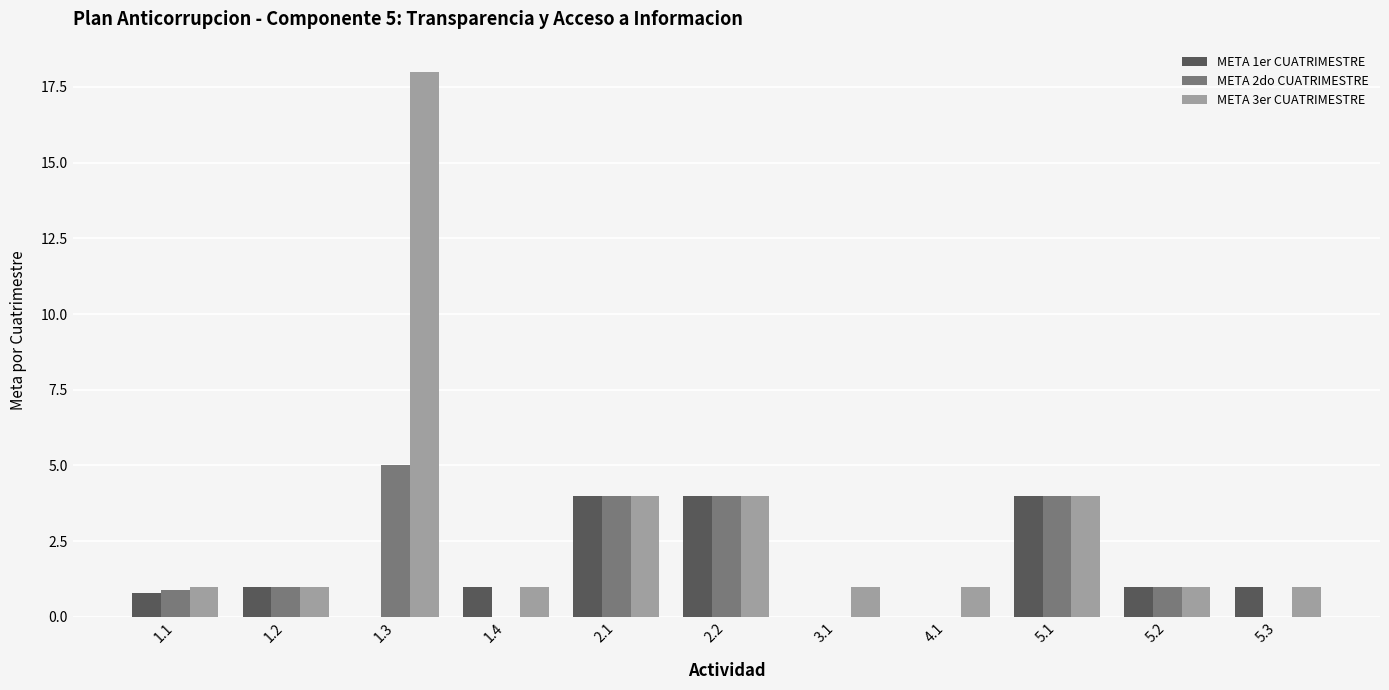

Which series has the widest spread of values?

META 3er CUATRIMESTRE